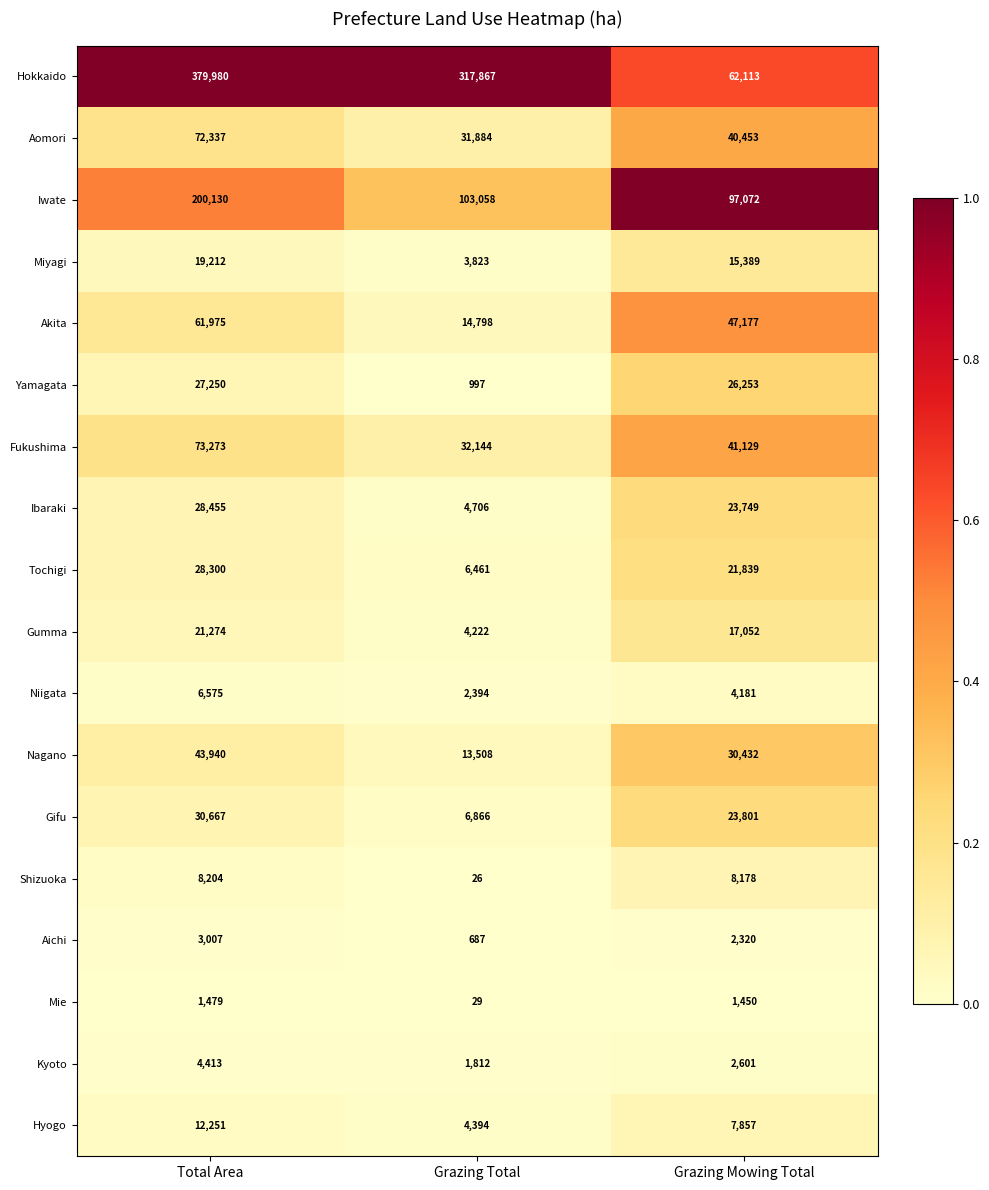

The value of Mie at Total Area is 1479. True or false?

True